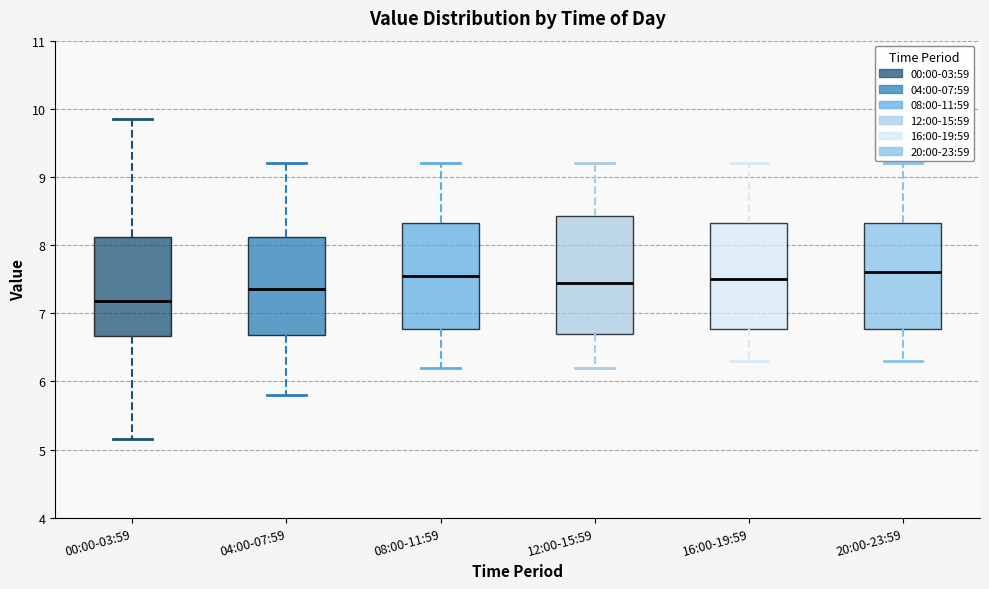

Reading left to right, transcribe this box plot: for each box, give where its median line is, the range the box spans, and where its two whiskers end, as read against the y-axis. The values are not printed on the chart, so give them approximately, as read against the axis.

00:00-03:59: median 7.2, box 6.7 to 8.1, whiskers 5.2 to 9.9
04:00-07:59: median 7.4, box 6.7 to 8.1, whiskers 5.8 to 9.2
08:00-11:59: median 7.6, box 6.8 to 8.3, whiskers 6.2 to 9.2
12:00-15:59: median 7.5, box 6.7 to 8.4, whiskers 6.2 to 9.2
16:00-19:59: median 7.5, box 6.8 to 8.3, whiskers 6.3 to 9.2
20:00-23:59: median 7.6, box 6.8 to 8.3, whiskers 6.3 to 9.2